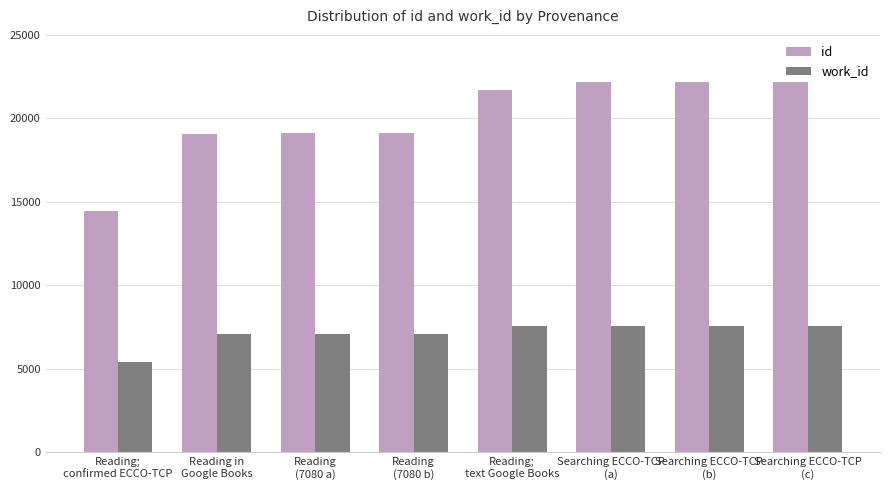

Which series has the widest spread of values?

id